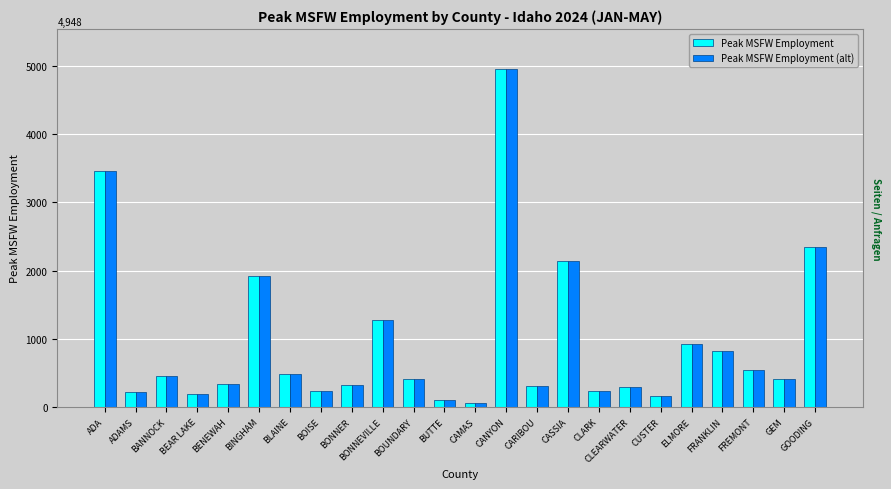

At which label is Peak MSFW Employment (alt) closest to 2506?

GOODING